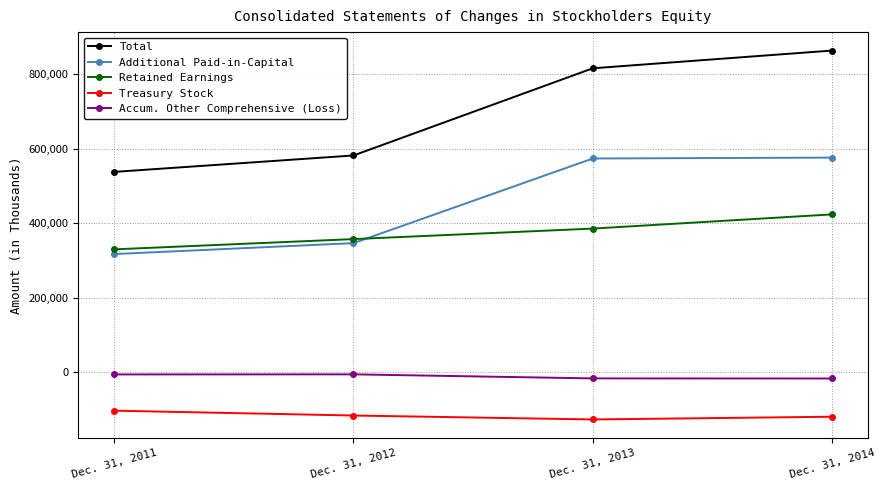

At Dec. 31, 2012, list the series in order from largest to smallest.

Total, Retained Earnings, Additional Paid-in-Capital, Accum. Other Comprehensive (Loss), Treasury Stock